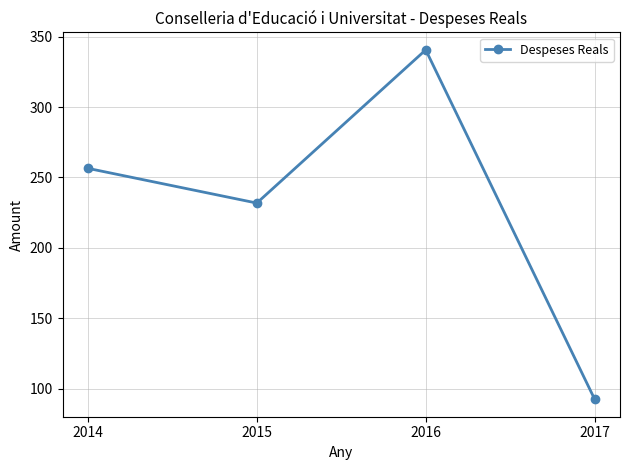

Which category has the highest value across all series?

2016